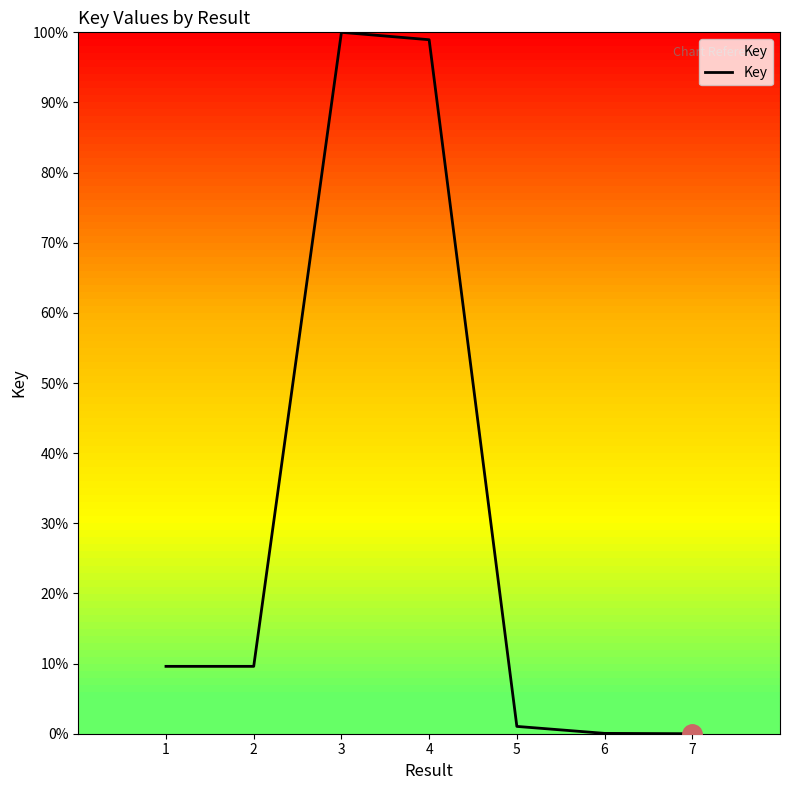

Is it true that the value at 1 is 9.6?

True